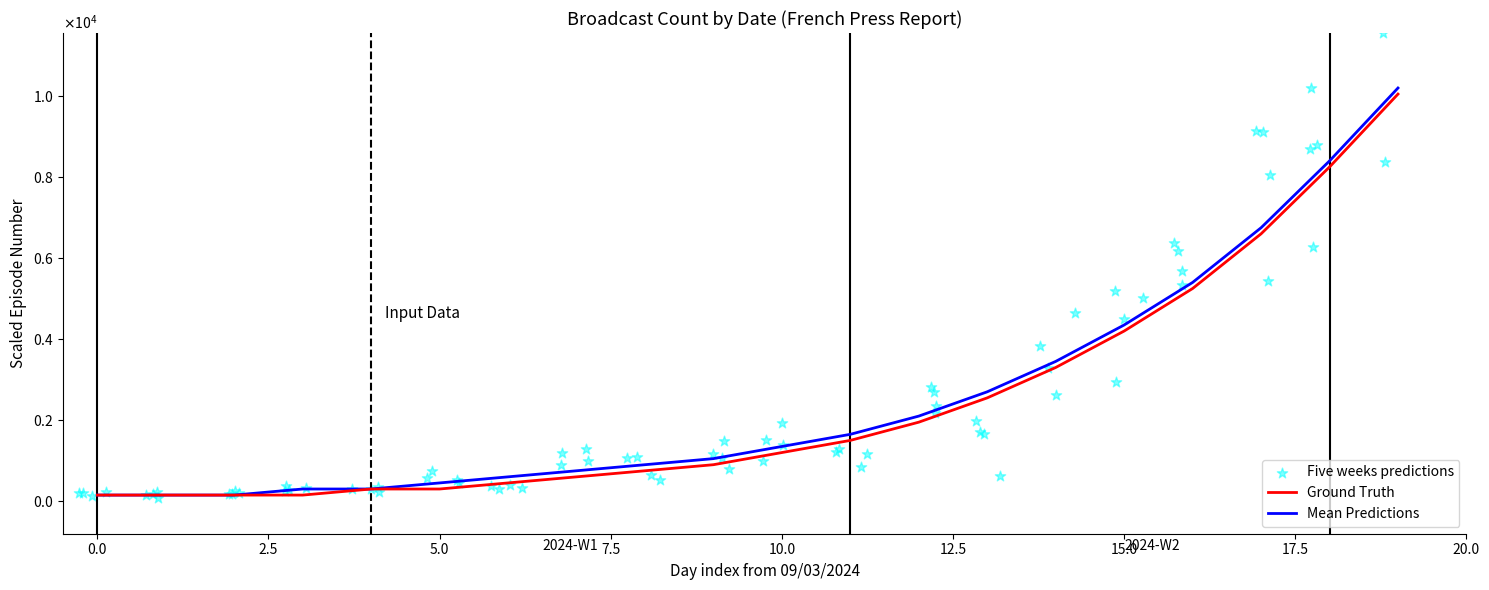

At which category is the sum across all series the highest?

28/03/2024